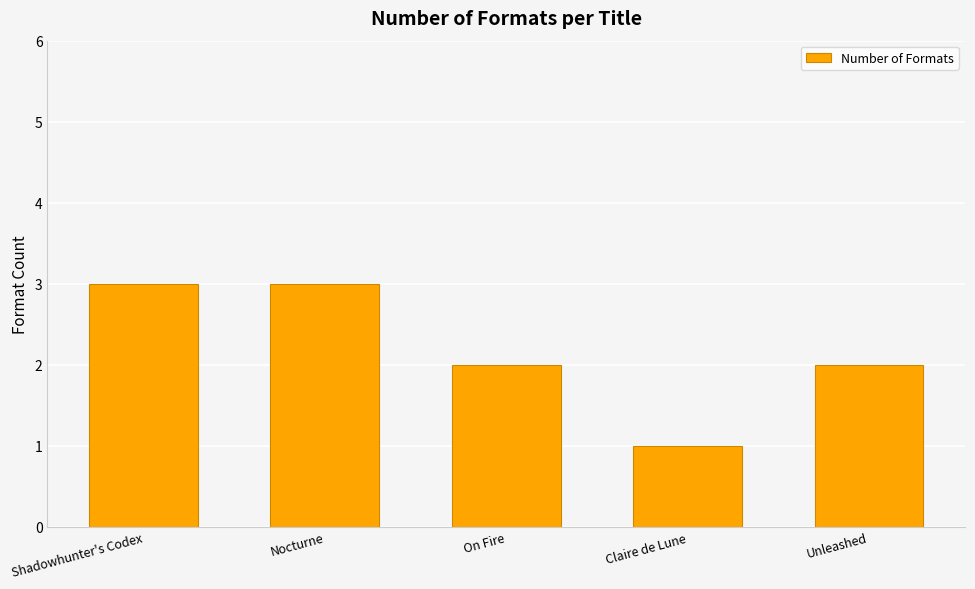

What is the change in value from Claire de Lune to Unleashed?

+1